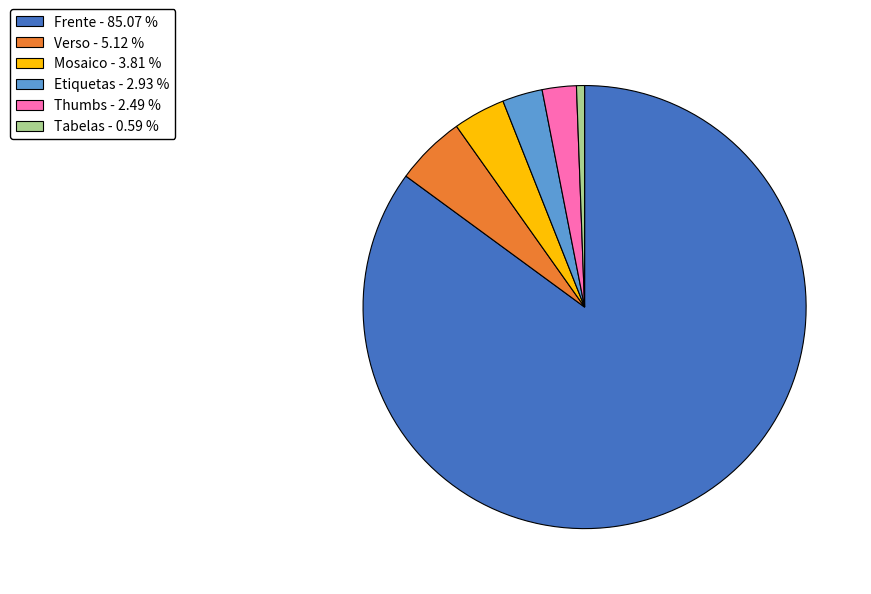

Is there any slice that represents more than half of the pie?

Yes